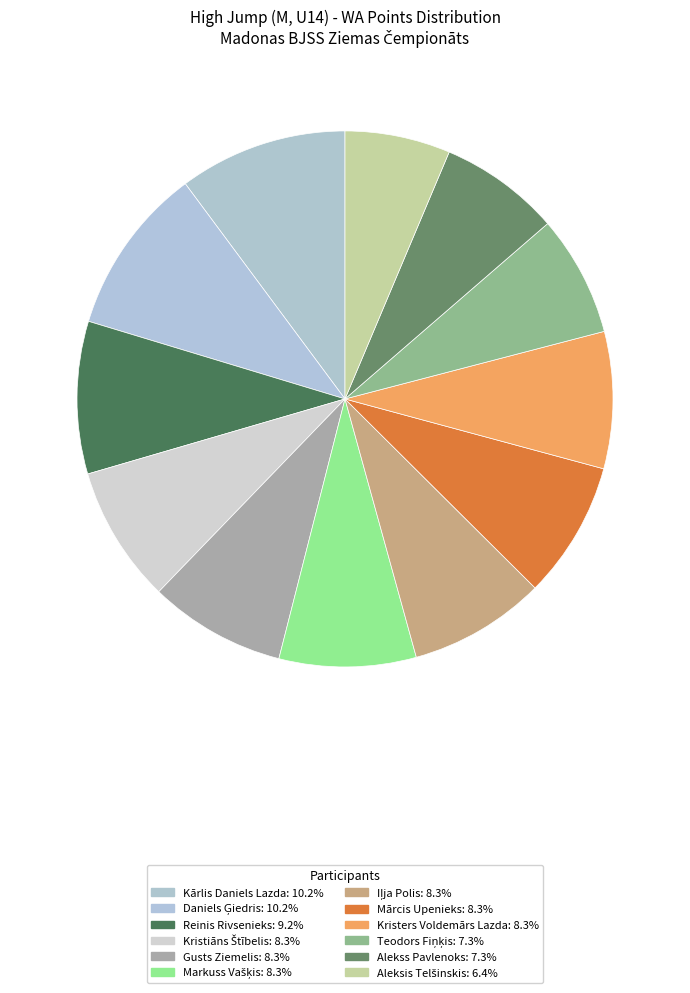

Does Reinis Rivsenieks account for over 50% of the chart?

No